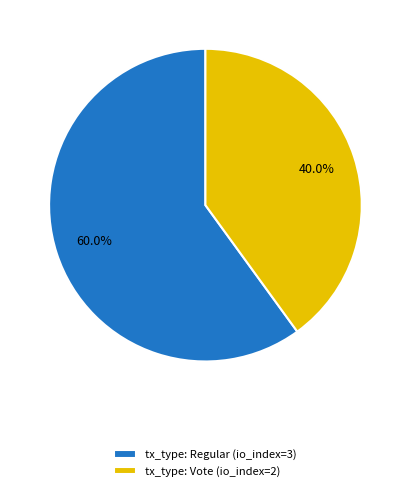

Count the number of slices in the pie.

2